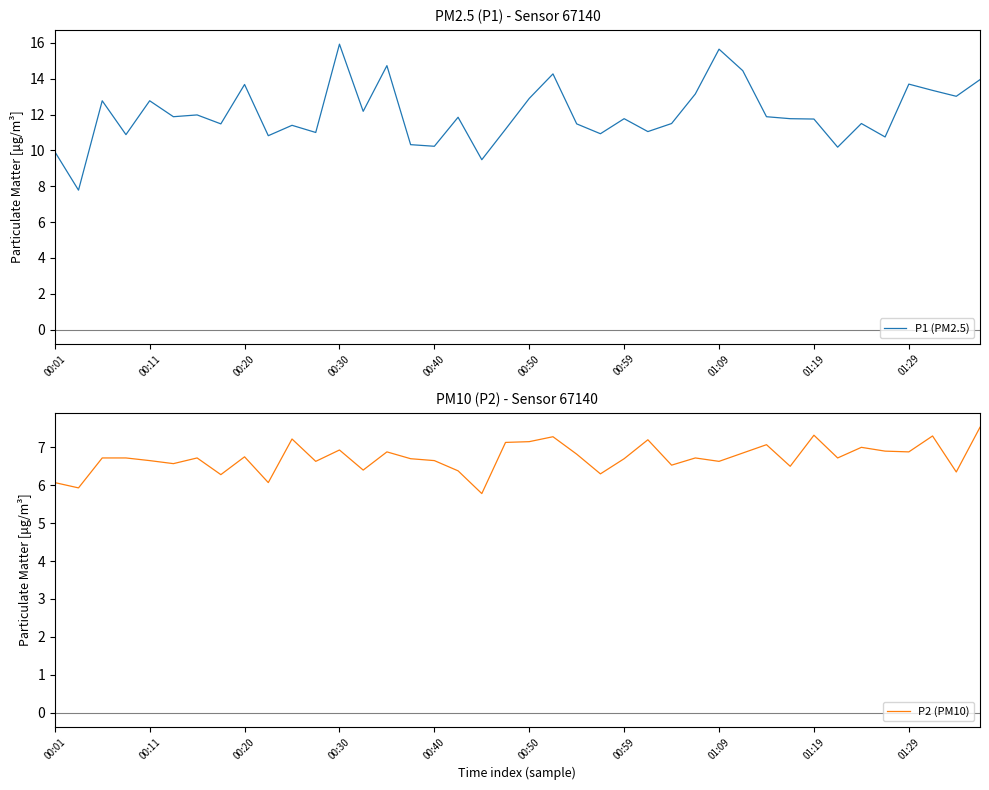

Which series changed the most between 14 and 39?

P1 (PM2.5)